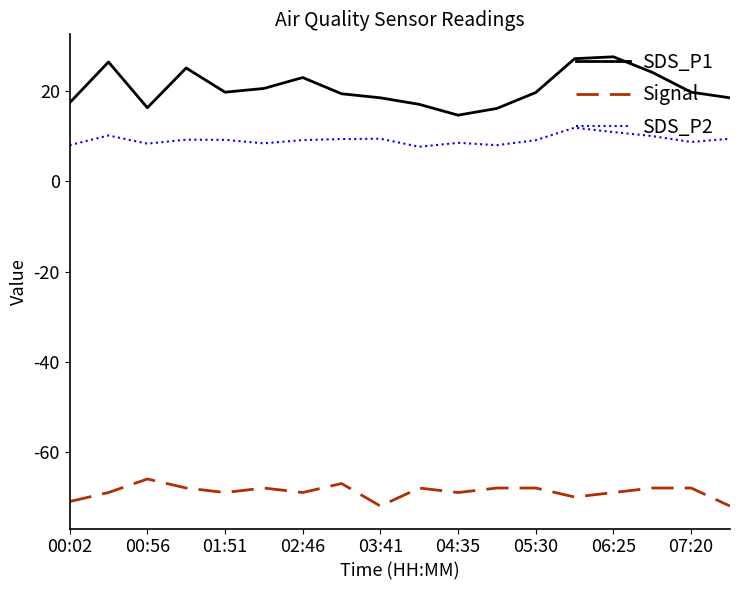

What is the minimum value shown in the chart?

-72.0